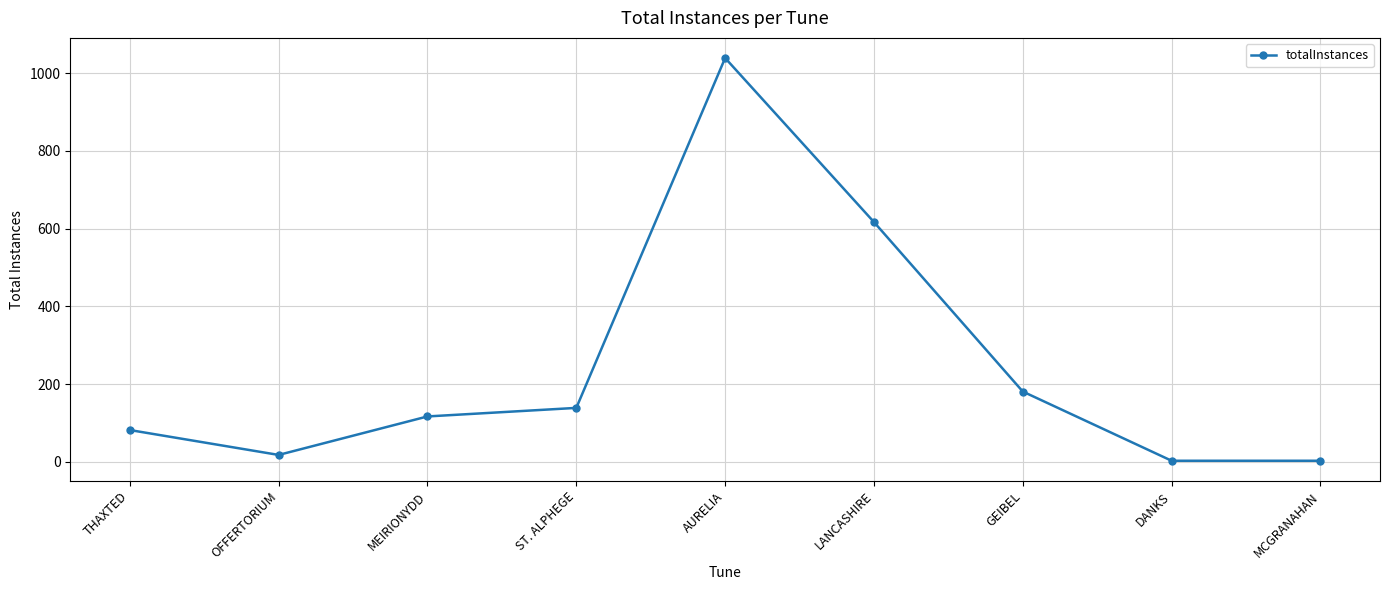

Reading left to right, list all the values displayed in this chart.

THAXTED=82	OFFERTORIUM=18	MEIRIONYDD=117	ST. ALPHEGE=139	AURELIA=1039	LANCASHIRE=617	GEIBEL=181	DANKS=3	MCGRANAHAN=3